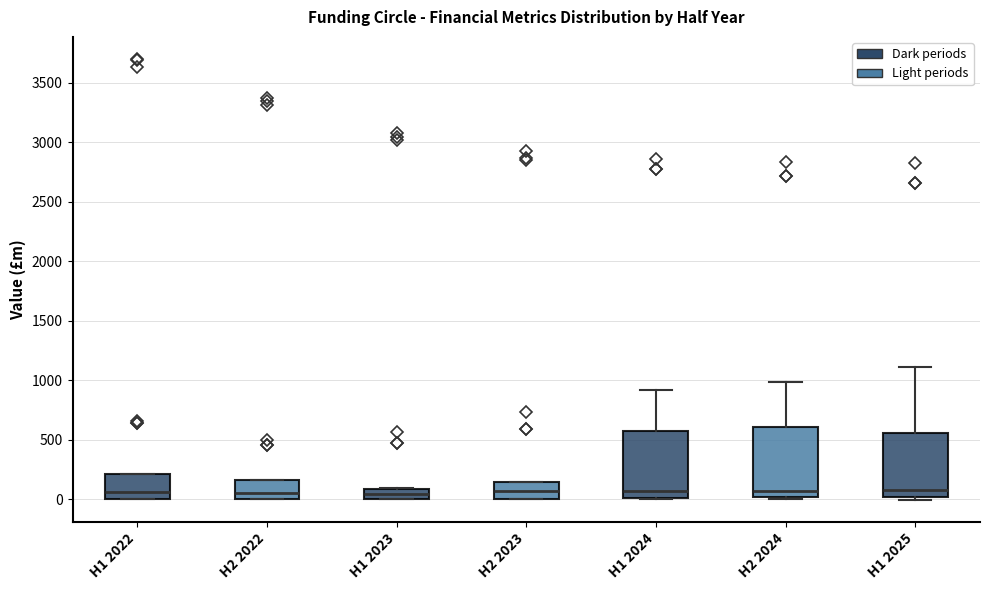

Reading left to right, read every box against the y-axis: the position of its median line, the range the box covers, and the ends of its whiskers. The values are not printed on the chart, so give them approximately, as read against the axis.

H1 2022: median 50, box 0 to 200, whiskers 0 to 200
H2 2022: median 50, box 0 to 150, whiskers 0 to 150
H1 2023: median 50, box 0 to 100, whiskers 0 to 100
H2 2023: median 50, box 0 to 150, whiskers 0 to 150
H1 2024: median 50, box 0 to 600, whiskers 0 to 900
H2 2024: median 50, box 0 to 600, whiskers 0 (just below the box's lower edge) to 1000
H1 2025: median 100, box 0 to 550, whiskers 0 (just below the box's lower edge) to 1100